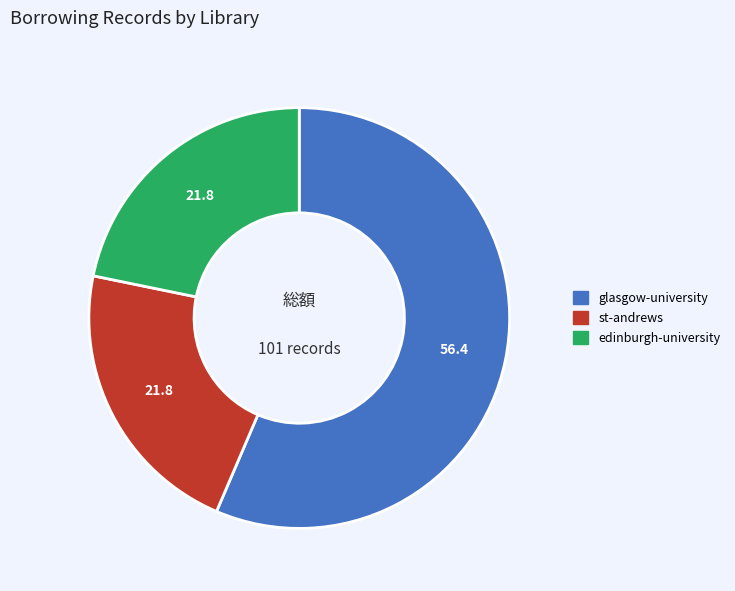

Is the sum of edinburgh-university and glasgow-university greater than half?

Yes